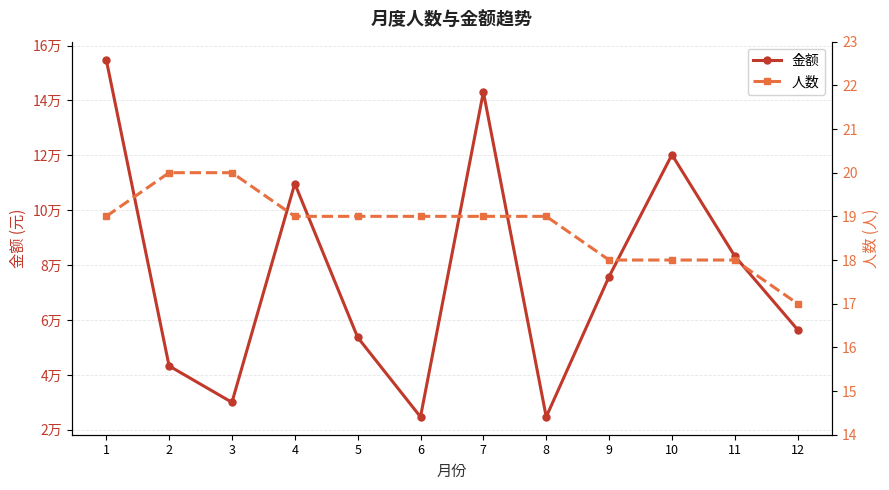

Reading right to left, list all the values displayed in this chart.

金额: 56471.3	83271.4	120239.8	75826.0	24706.0	143094.8	24706.0	53681.2	109719.1	29990.0	43263.0	154926.7
人数: 17.0	18.0	18.0	18.0	19.0	19.0	19.0	19.0	19.0	20.0	20.0	19.0